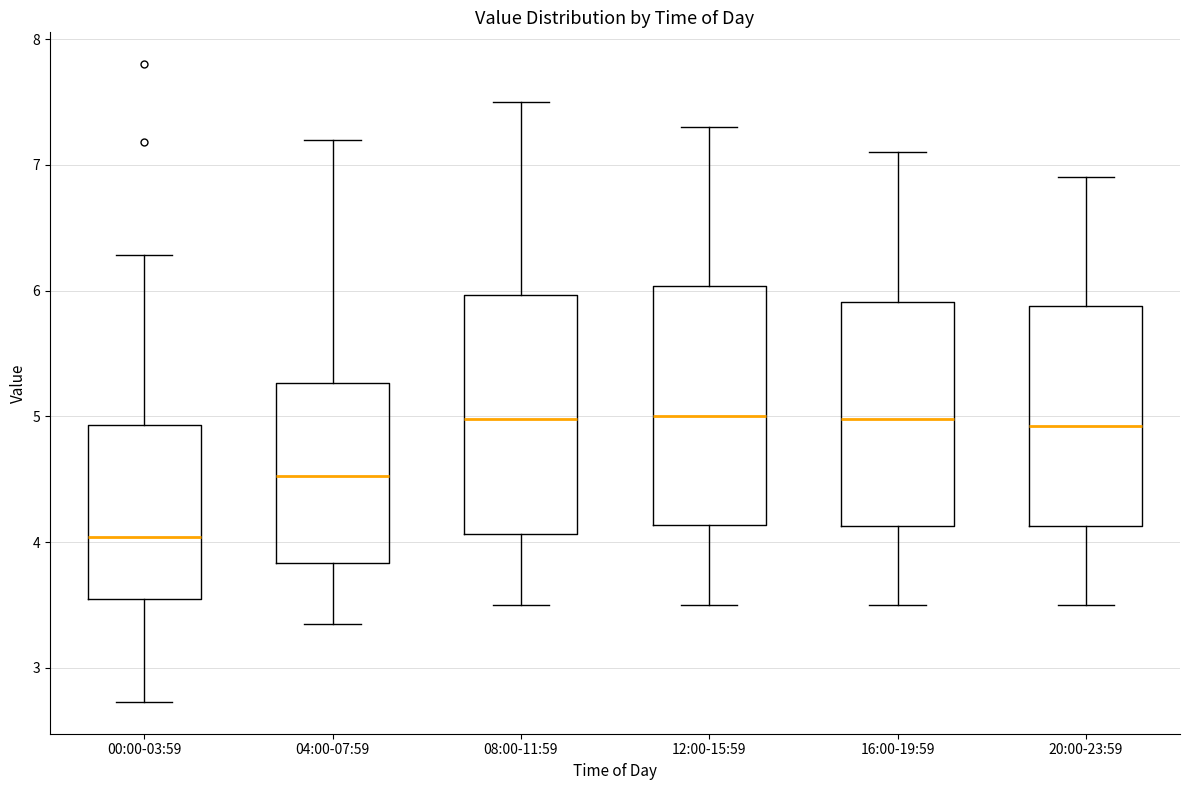

Reading left to right, transcribe this box plot: for each box, give where its median line is, the range the box spans, and where its two whiskers end, as read against the y-axis. The values are not printed on the chart, so give them approximately, as read against the axis.

00:00-03:59: median 4.0, box 3.5 to 4.9, whiskers 2.7 to 6.3
04:00-07:59: median 4.5, box 3.8 to 5.3, whiskers 3.4 to 7.2
08:00-11:59: median 5.0, box 4.1 to 6.0, whiskers 3.5 to 7.5
12:00-15:59: median 5.0, box 4.1 to 6.0, whiskers 3.5 to 7.3
16:00-19:59: median 5.0, box 4.1 to 5.9, whiskers 3.5 to 7.1
20:00-23:59: median 4.9, box 4.1 to 5.9, whiskers 3.5 to 6.9